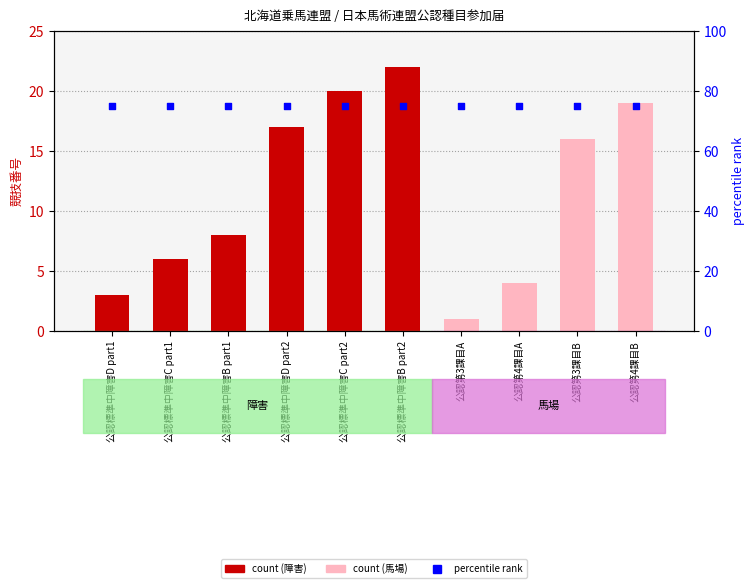

What is the total value across all series at 公認第4課目B?

94